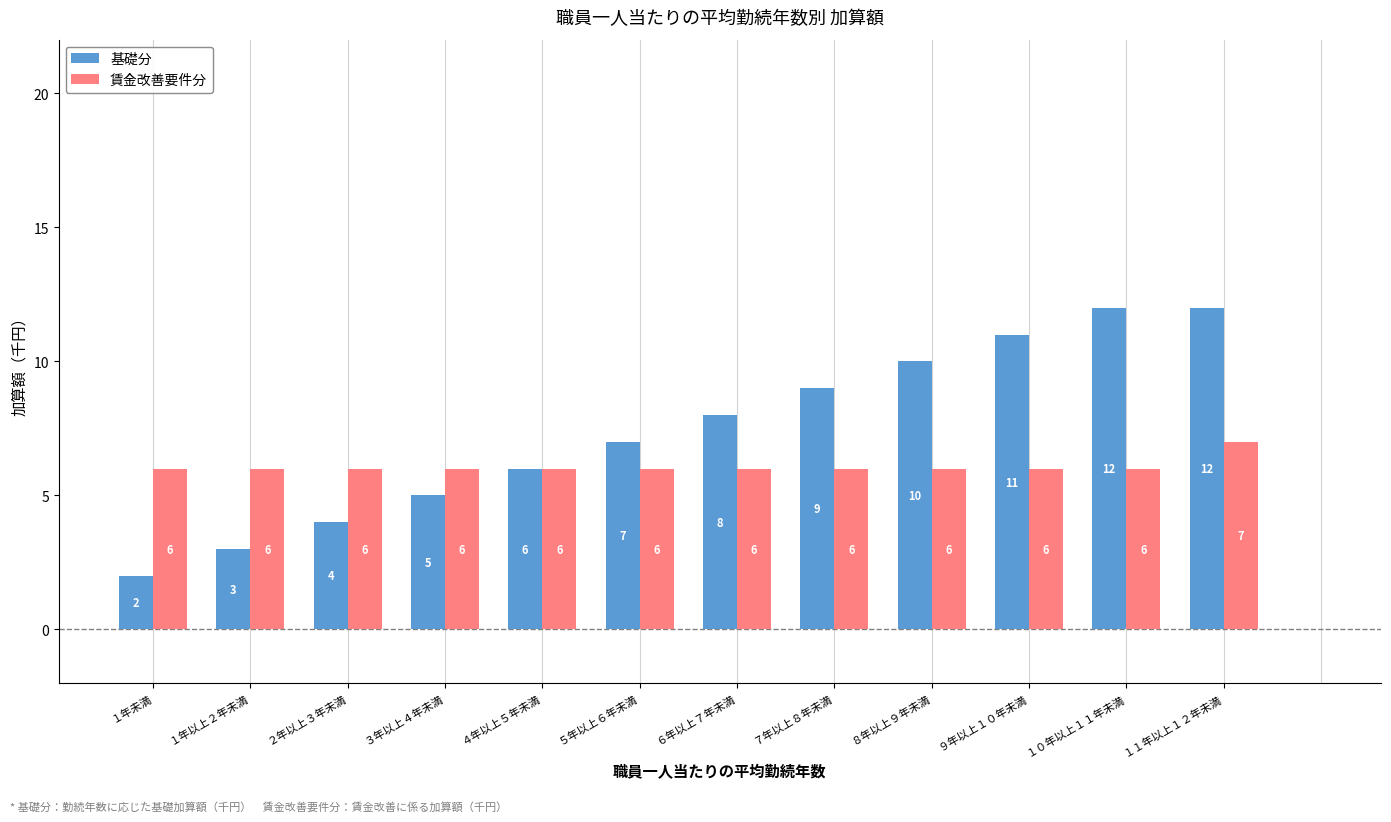

What is the value of the 賃金改善要件分 bar at the 10th from the left?

6